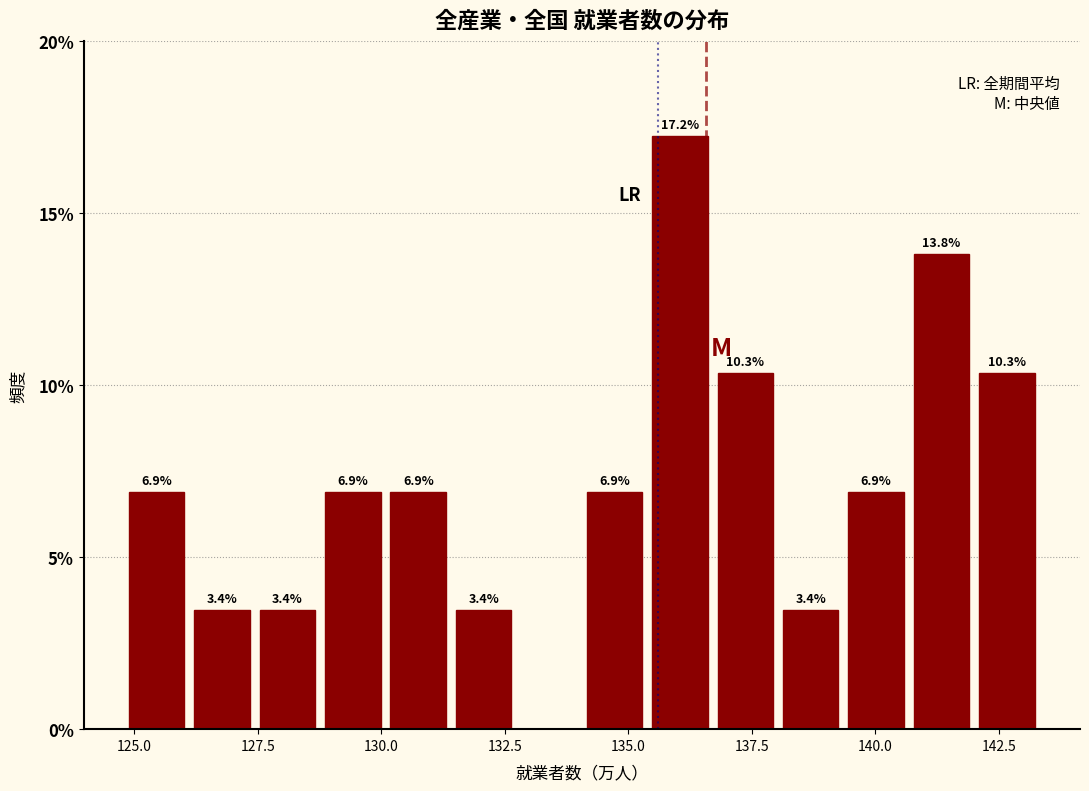

Around what value on the x-axis is the tallest bar? Give the approximate position of its centre, as read against the axis.

136.0